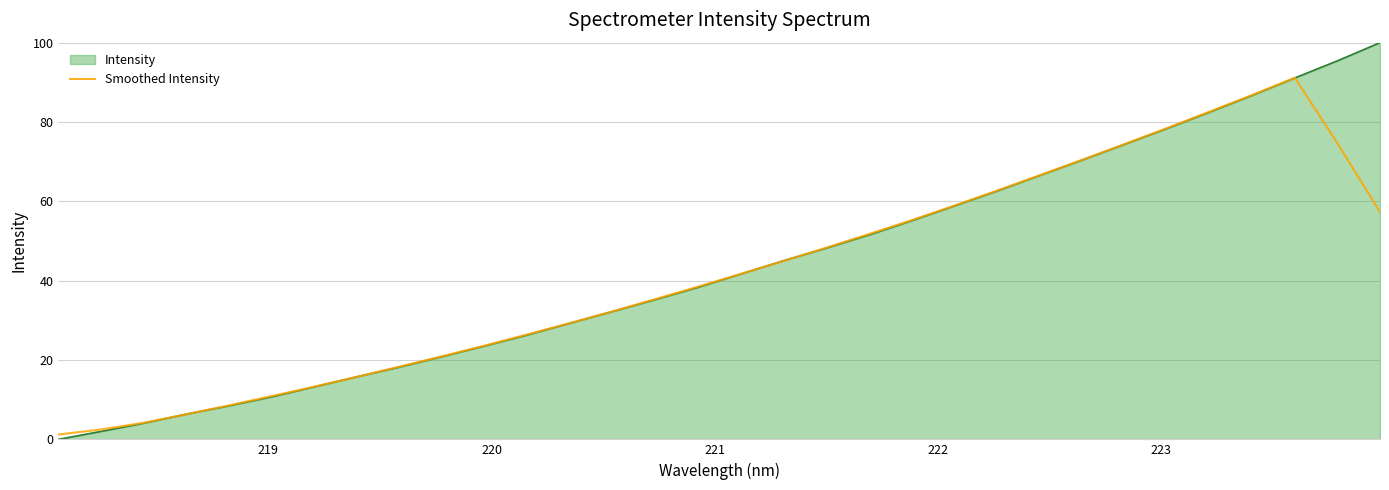

List the series in order of their peak value, highest first.

Intensity, Smoothed Intensity